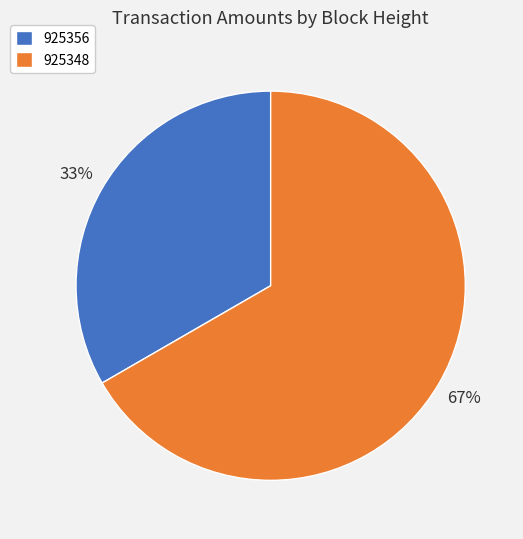

Rank the categories by value from lowest to highest.

925356, 925348